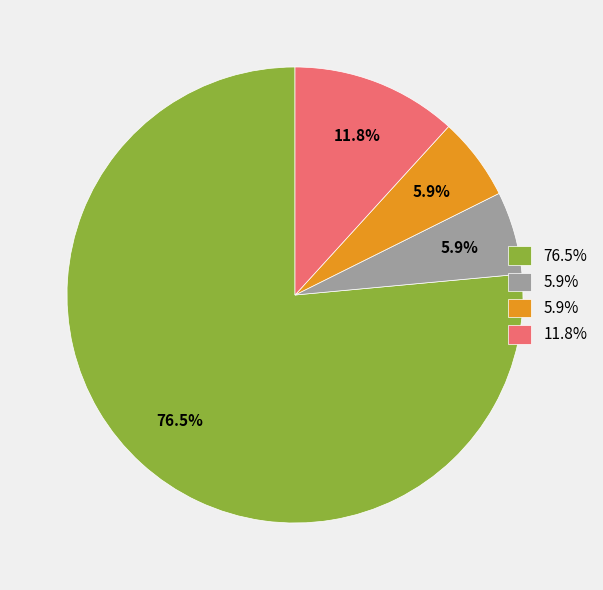

Is there a majority slice in this chart?

Yes